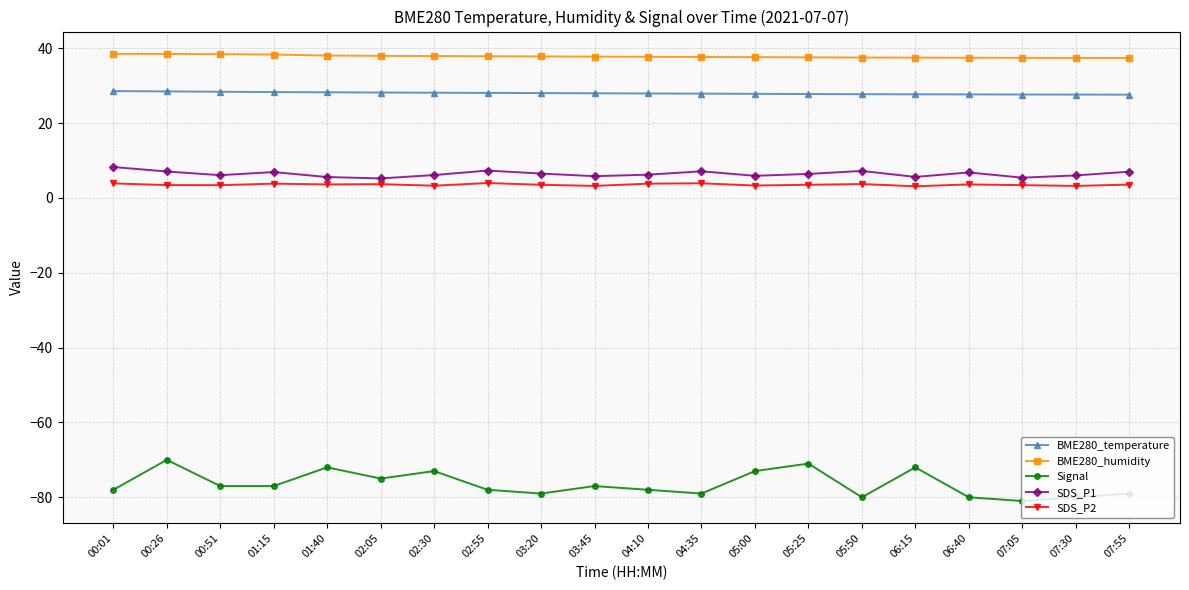

What is the minimum value for SDS_P2?

3.1